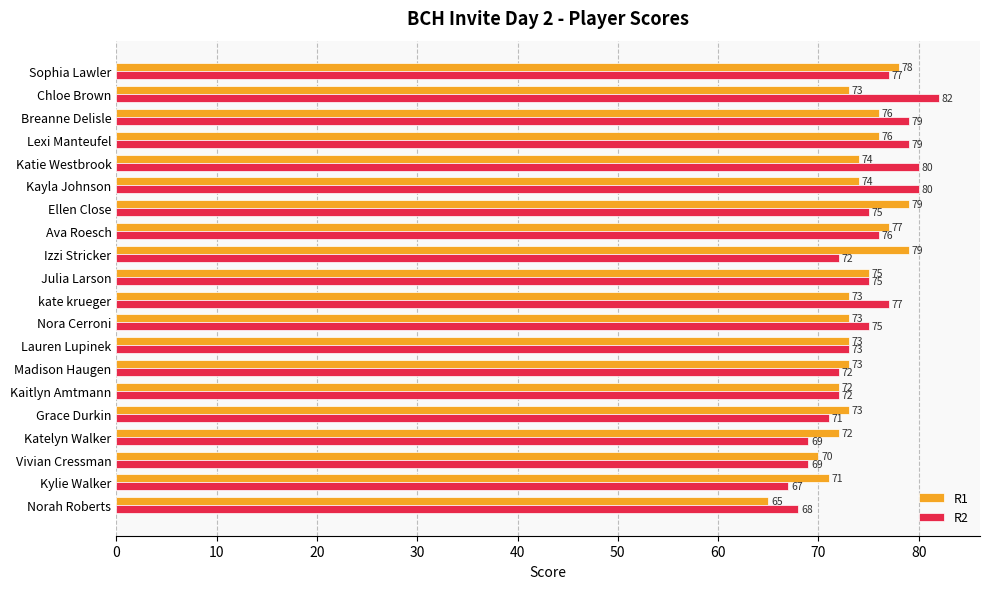

How many series are shown in this chart?

2